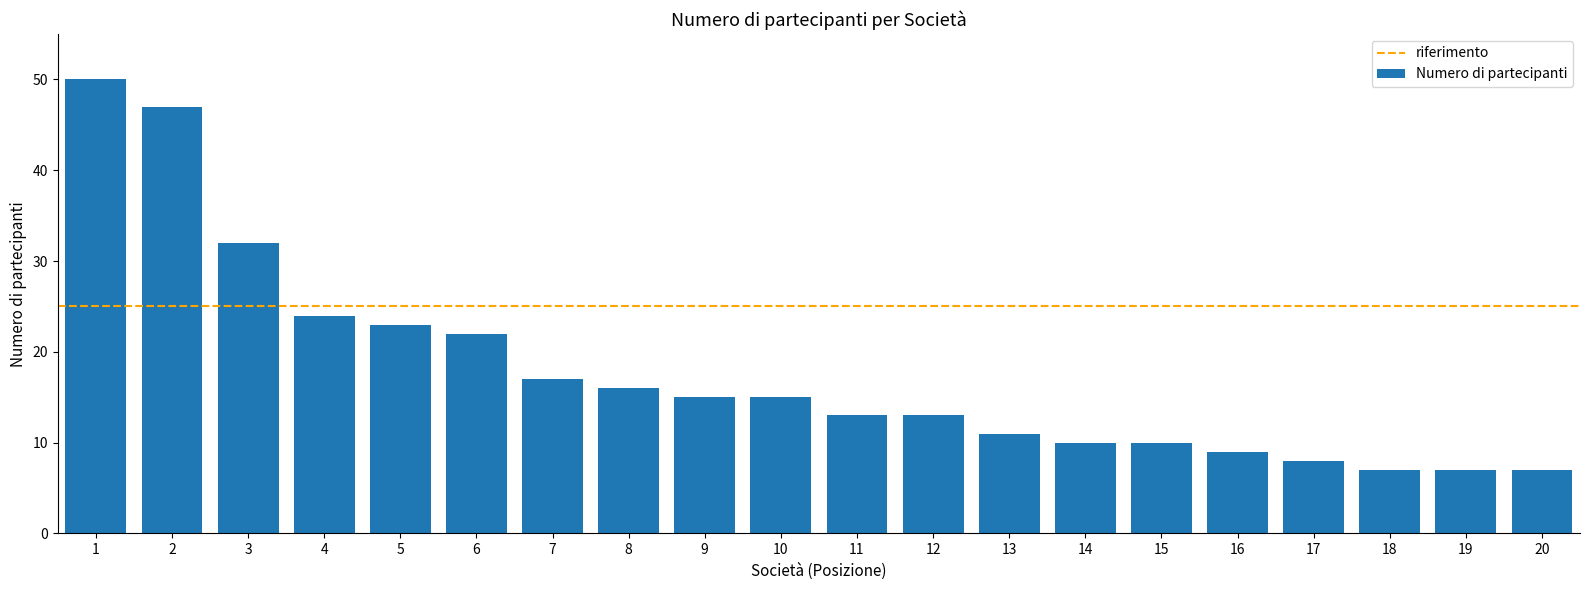

True or false: the data shows 14 at 2.

False